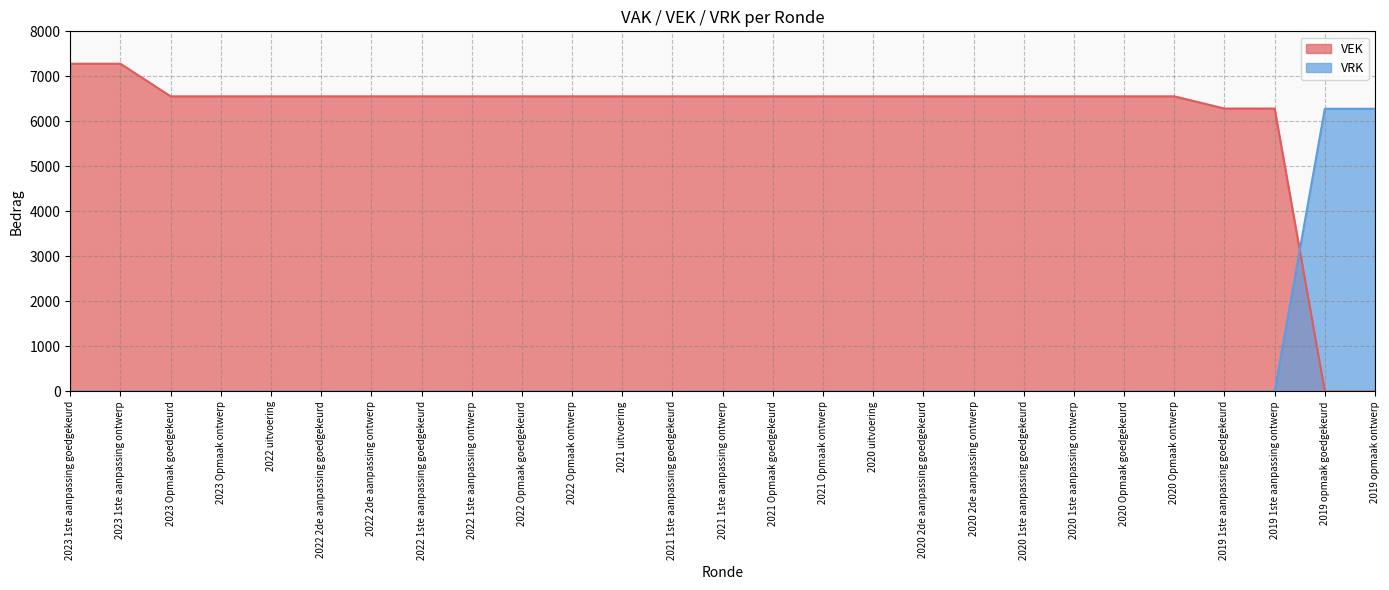

What position from the right is 2020 2de aanpassing ontwerp?

9